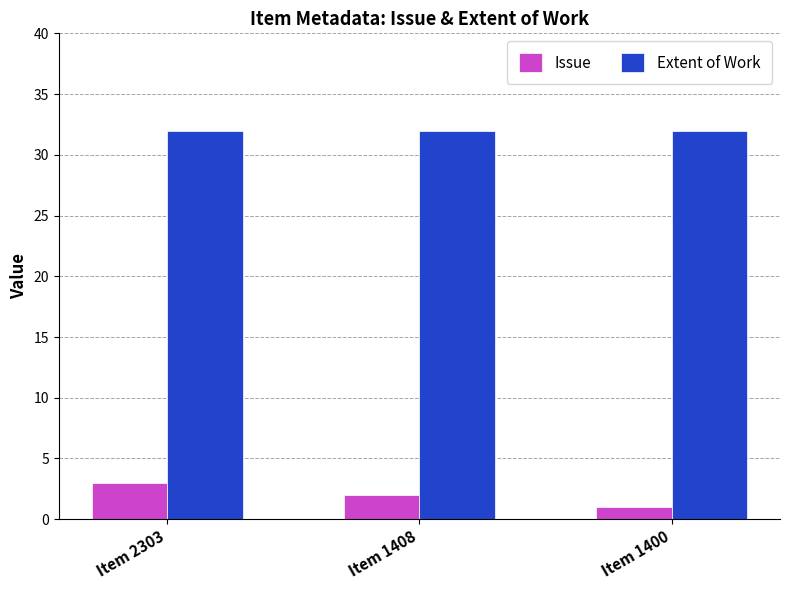

At which label is Issue closest to 2?

Item 1408